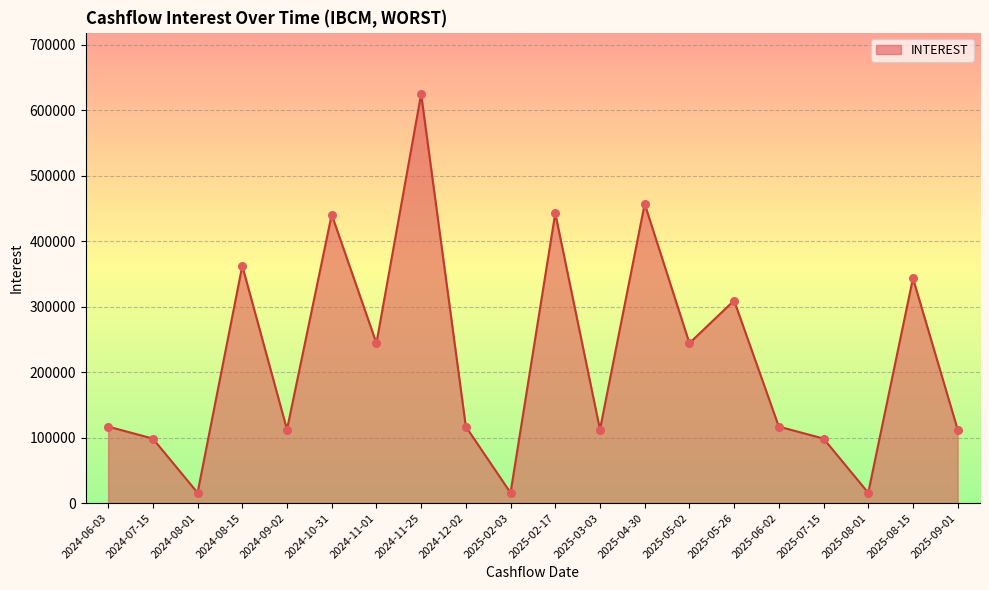

Between 2025-02-03 and 2024-10-31, which is larger?

2024-10-31